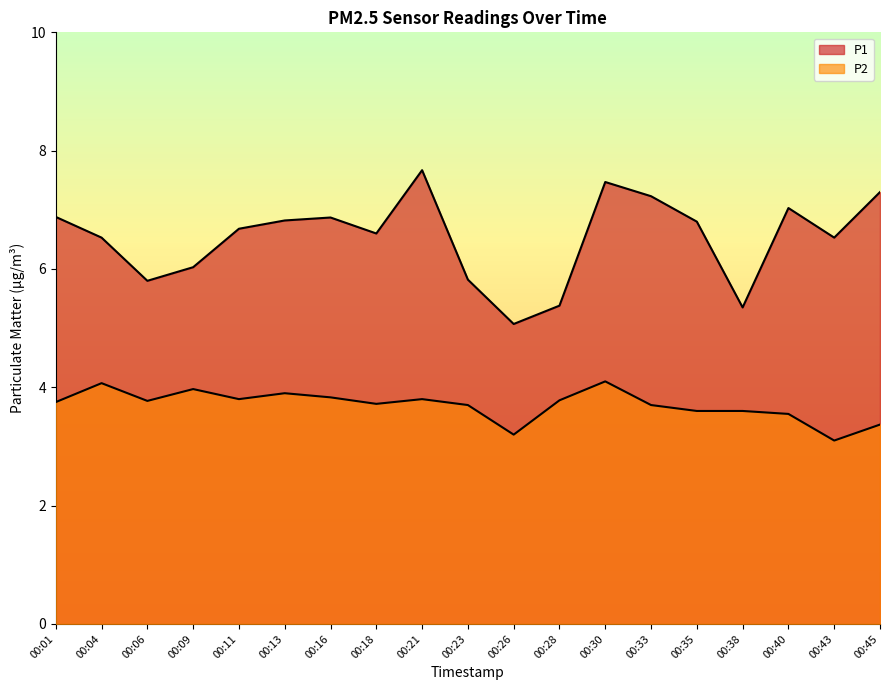

Which series changed the most between 00:04 and 00:45?

P1